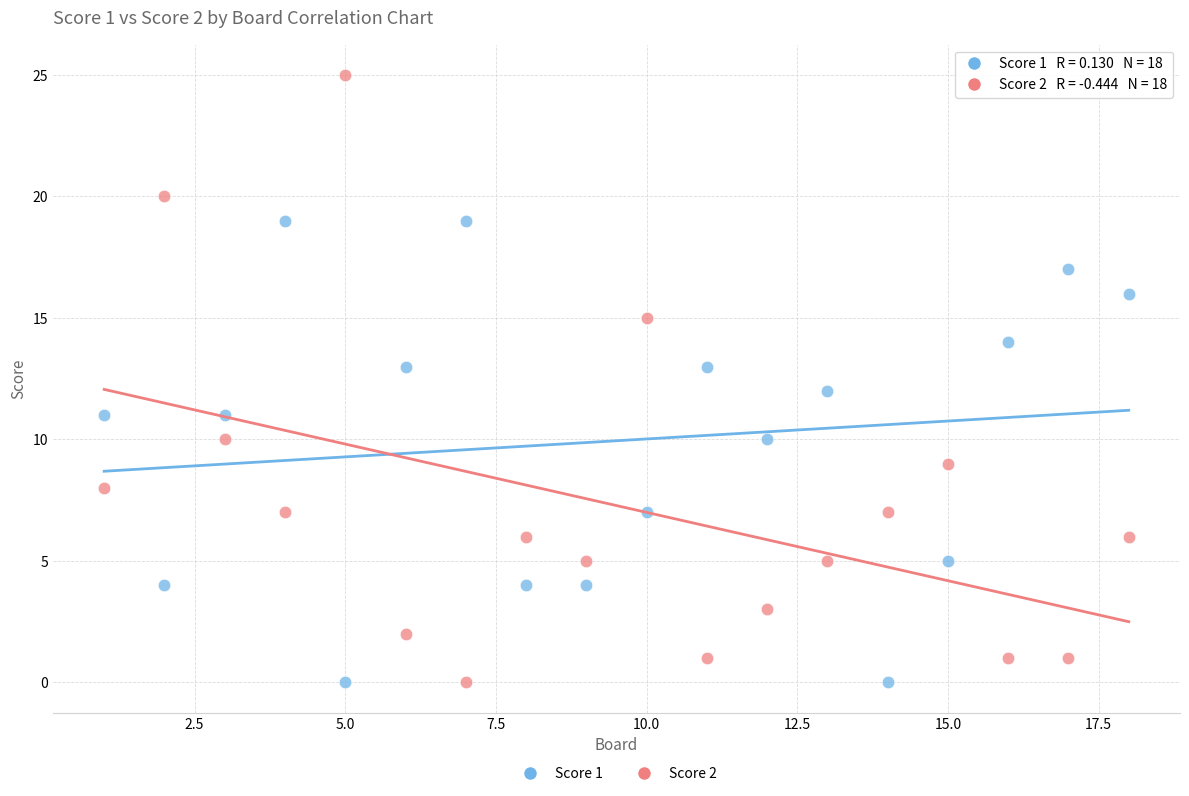

Which series has the widest spread of Y values?

Score 2